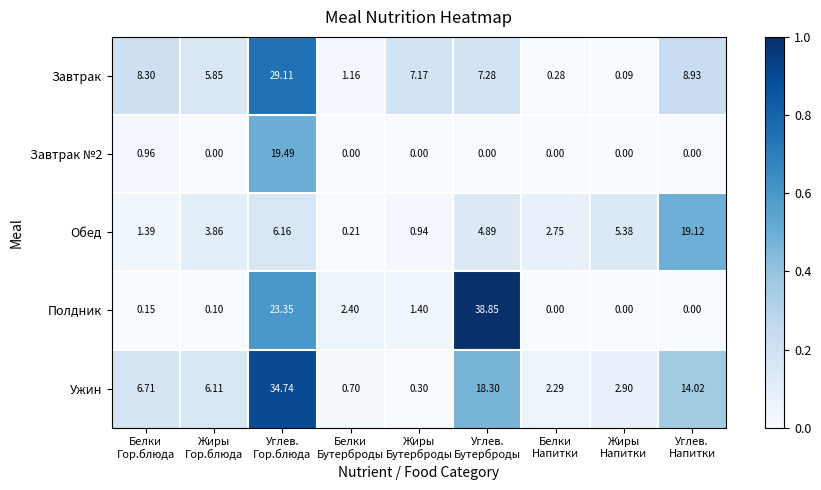

At Углев.
Гор.блюда, list the series in order from smallest to largest.

Обед, Завтрак №2, Полдник, Завтрак, Ужин